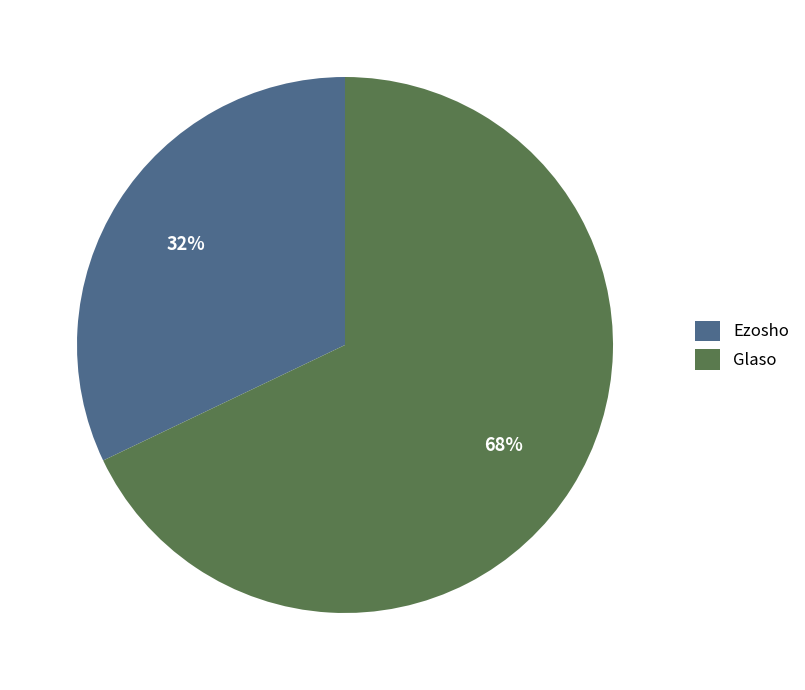

Between Ezosho and Glaso, which is larger?

Glaso